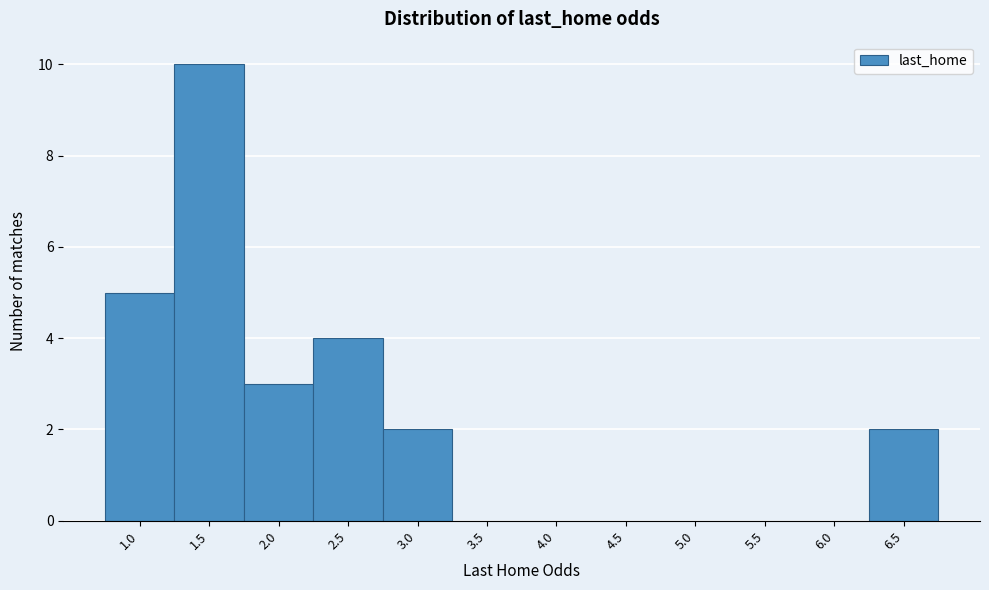

Reading right to left, what are all the values shown in this chart?

6.5=2	6.0=0	5.5=0	5.0=0	4.5=0	4.0=0	3.5=0	3.0=2	2.5=4	2.0=3	1.5=10	1.0=5